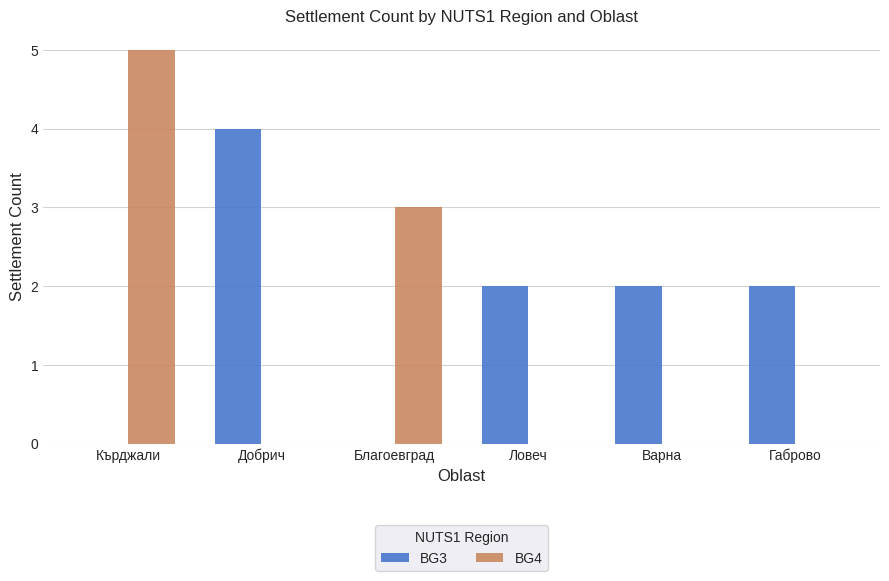

Does the chart contain stacked bars?

No